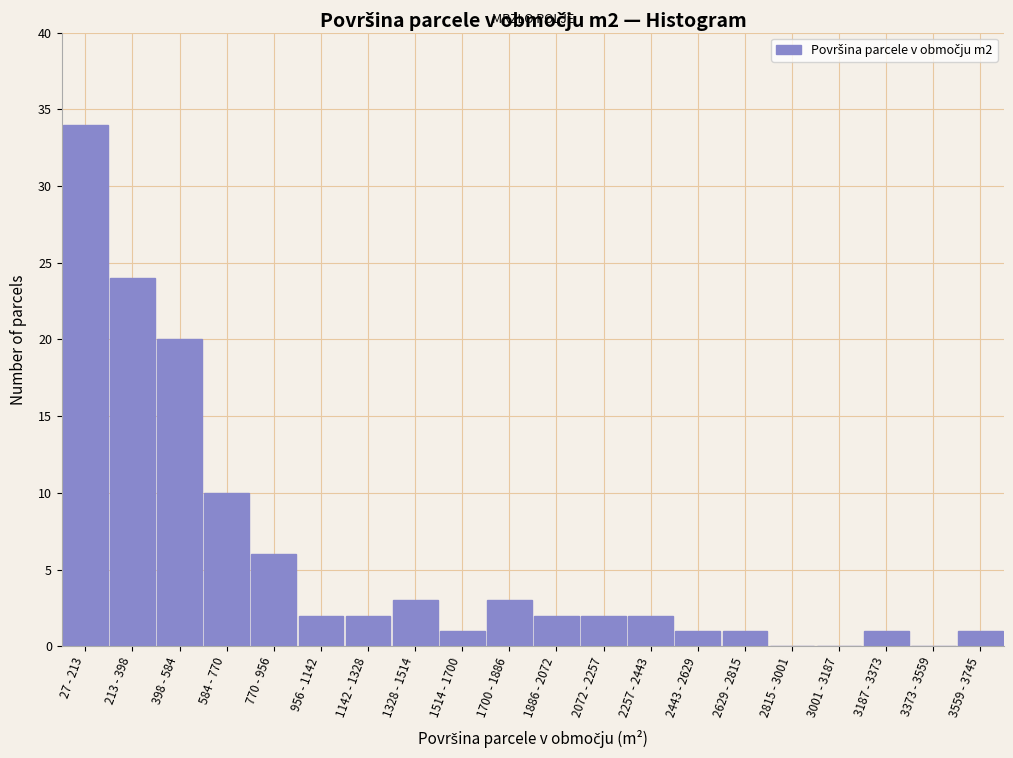

Reading left to right, list all the values displayed in this chart.

27 - 213=34	213 - 398=24	398 - 584=20	584 - 770=10	770 - 956=6	956 - 1142=2	1142 - 1328=2	1328 - 1514=3	1514 - 1700=1	1700 - 1886=3	1886 - 2072=2	2072 - 2257=2	2257 - 2443=2	2443 - 2629=1	2629 - 2815=1	2815 - 3001=0	3001 - 3187=0	3187 - 3373=1	3373 - 3559=0	3559 - 3745=1